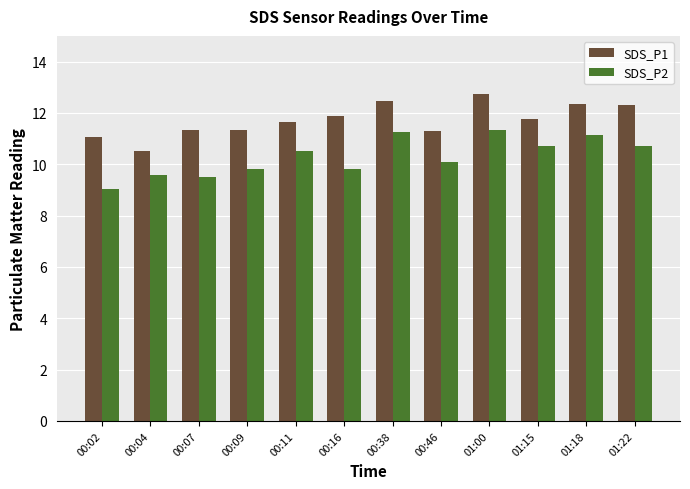

Where does the SDS_P2 series first go above 10?

00:11